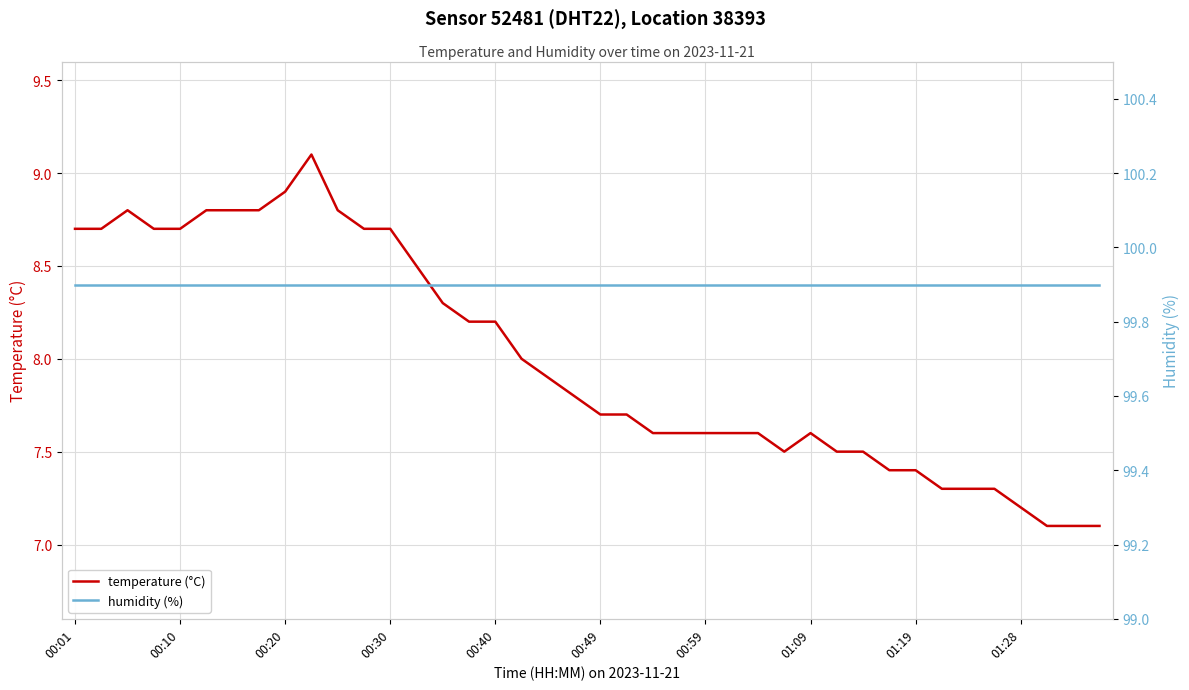

List the series in order of their peak value, highest first.

humidity (%), temperature (°C)